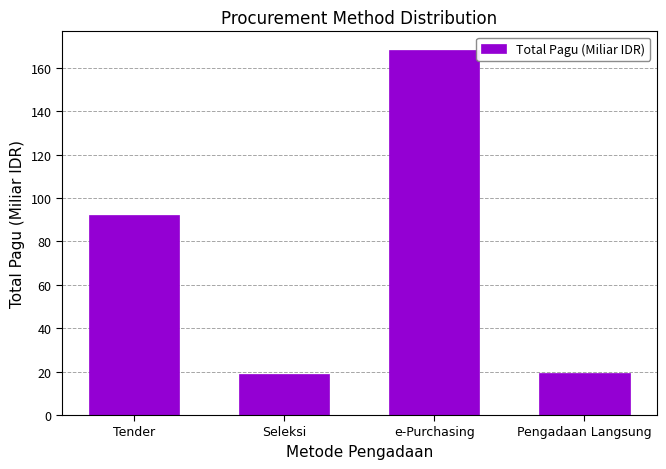

At which label is the value closest to 93?

Tender